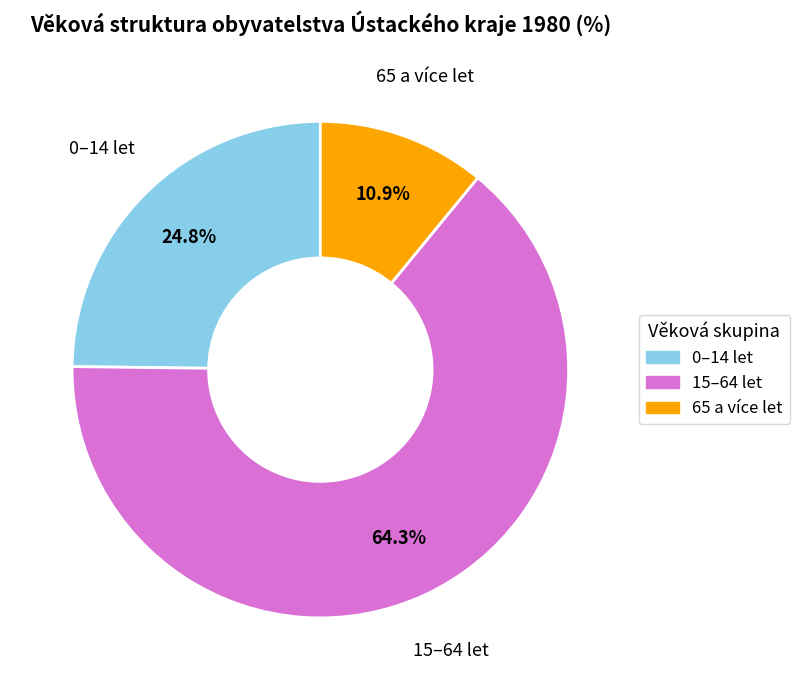

Is it true that 15–64 let is 64% of the pie?

True